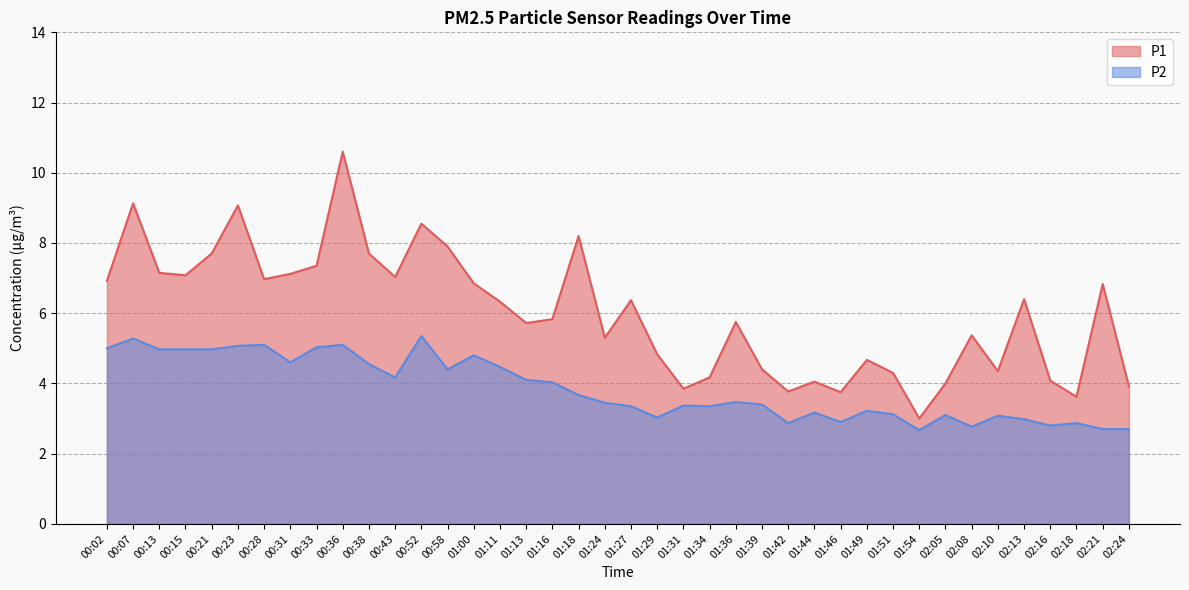

Where does the P2 series first go above 3?

00:02